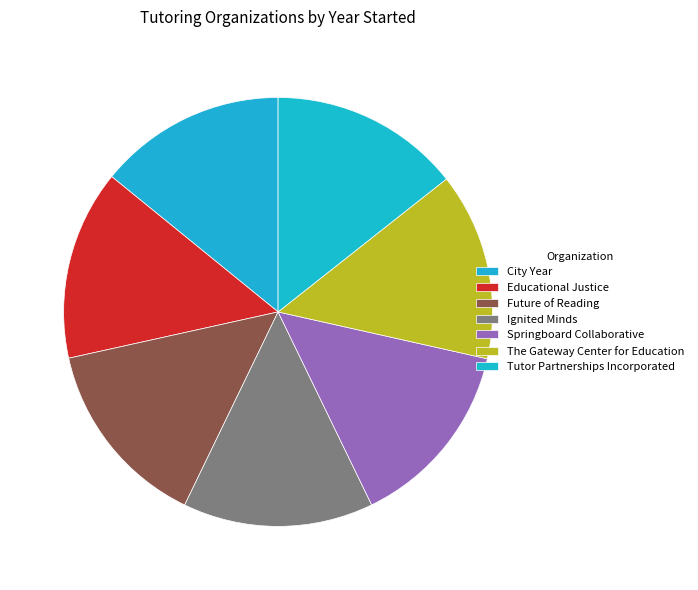

To the nearest percent, what is the average slice percentage?

14%